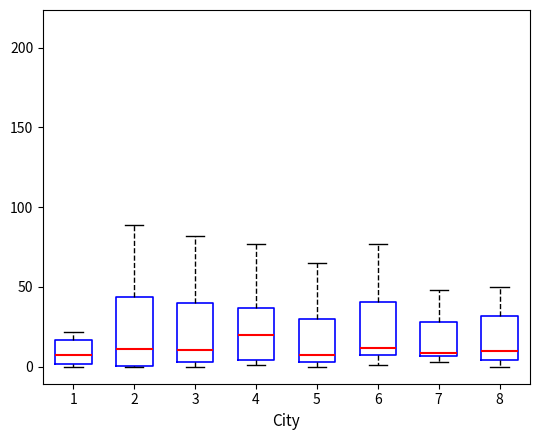

Where does the lower whisker of the box at x = 6 end on the y-axis? The values are not printed on the chart, so give them approximately, as read against the axis.

0